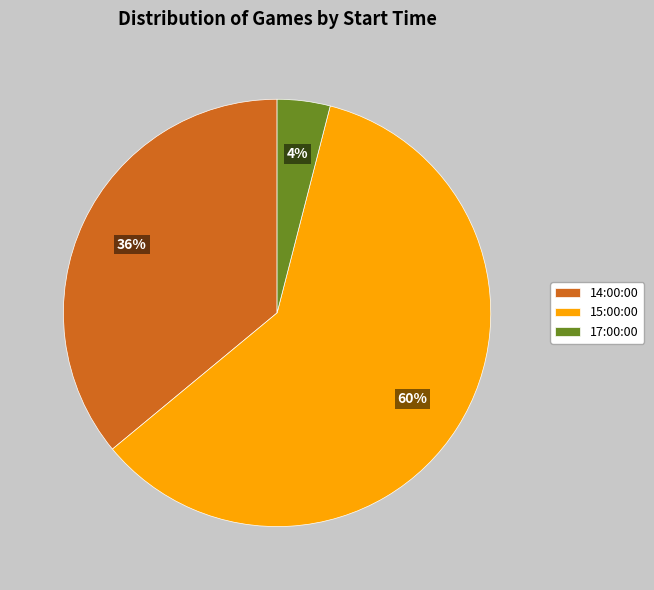

The 14:00:00 slice represents 47% of the pie. True or false?

False